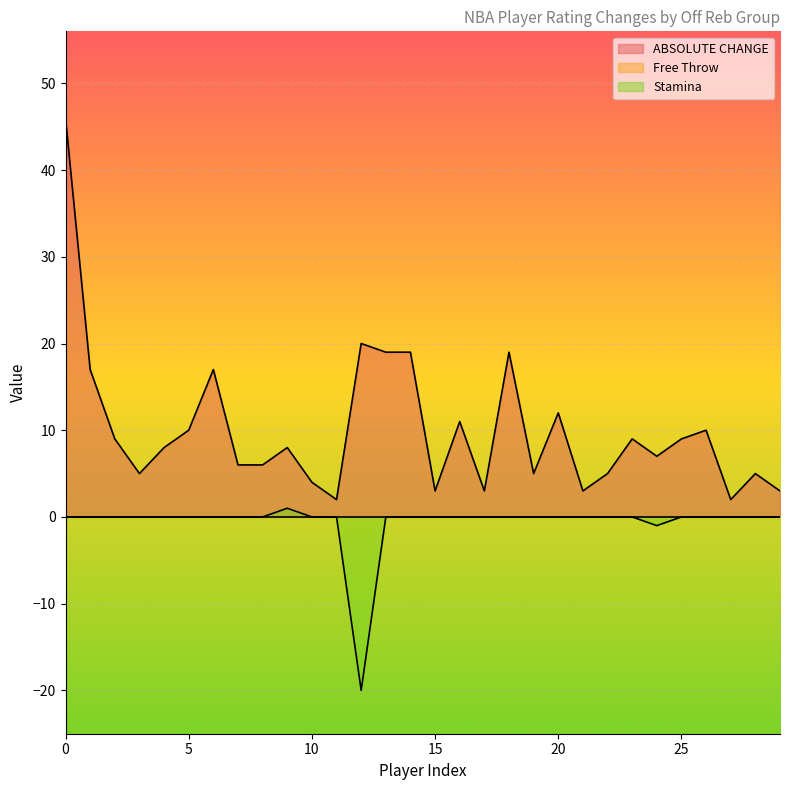

Which series has the largest total across all categories?

ABSOLUTE CHANGE